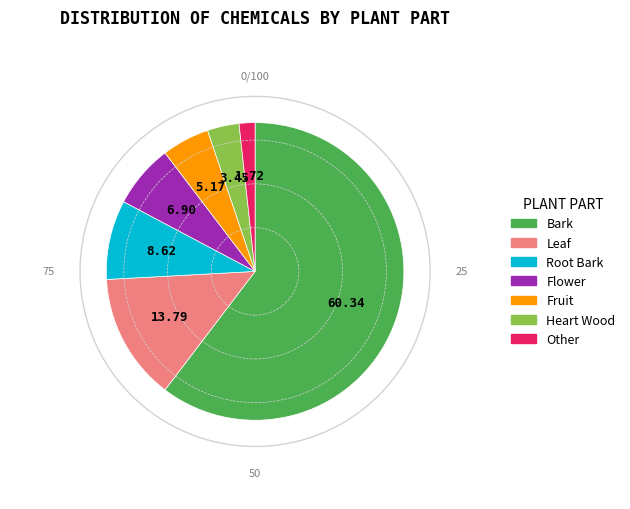

Rank the categories by value from highest to lowest.

Bark, Leaf, Root Bark, Flower, Fruit, Heart Wood, Other